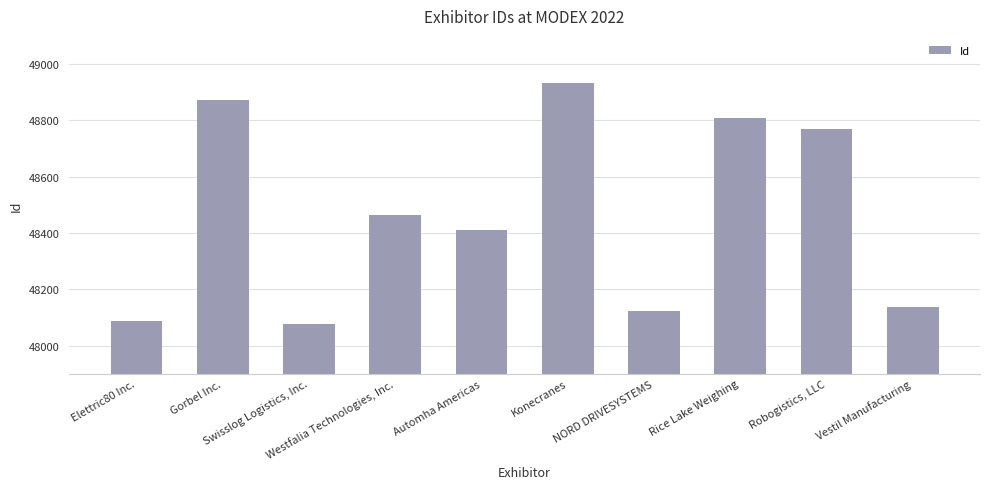

How many bars are there in total?

10